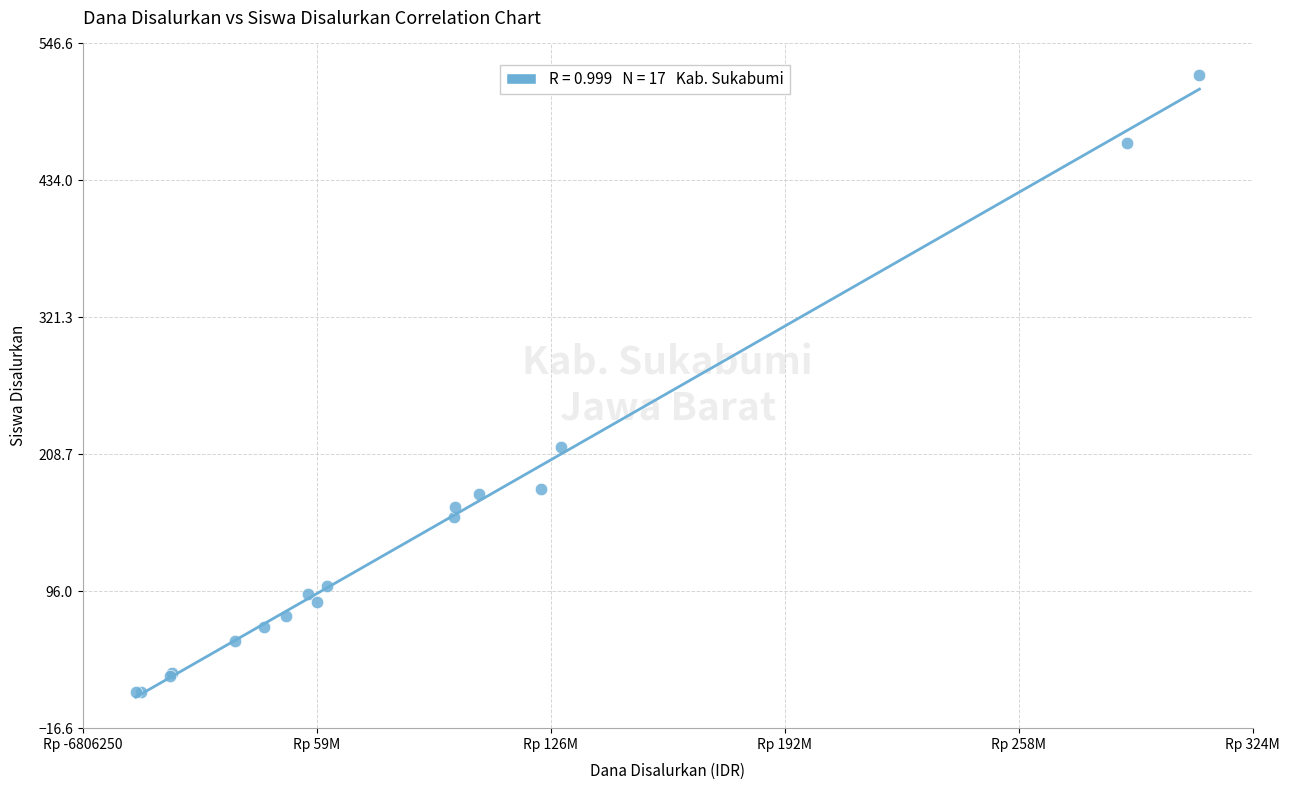

What Y value in the scatter plot is closest to 267?

215